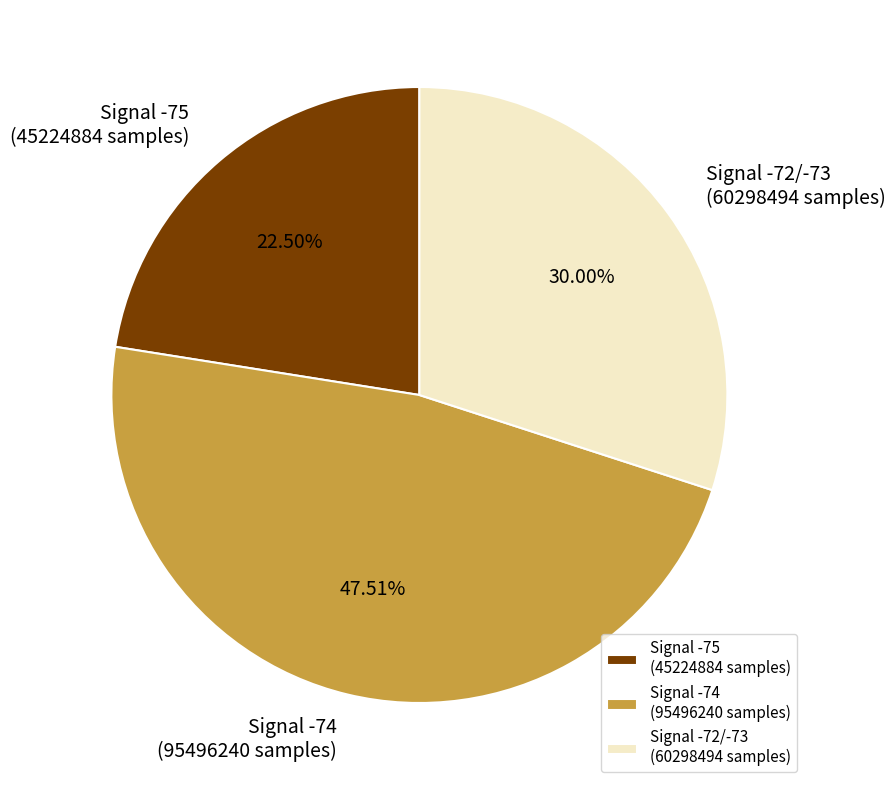

Rank the categories by value from lowest to highest.

Signal -75 (45224884 samples), Signal -72/-73 (60298494 samples), Signal -74 (95496240 samples)